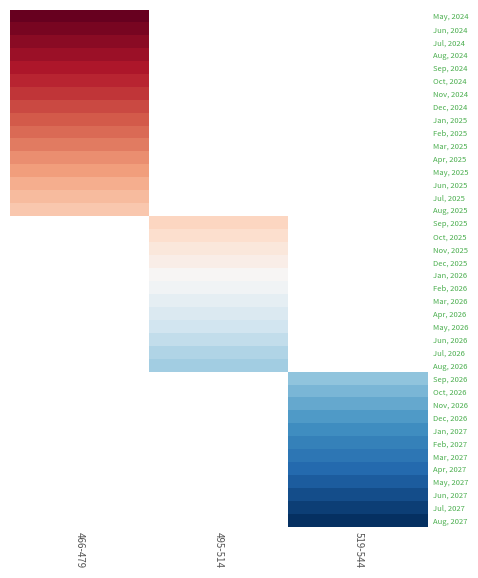

At how many categories does at least one series exceed 87?

1